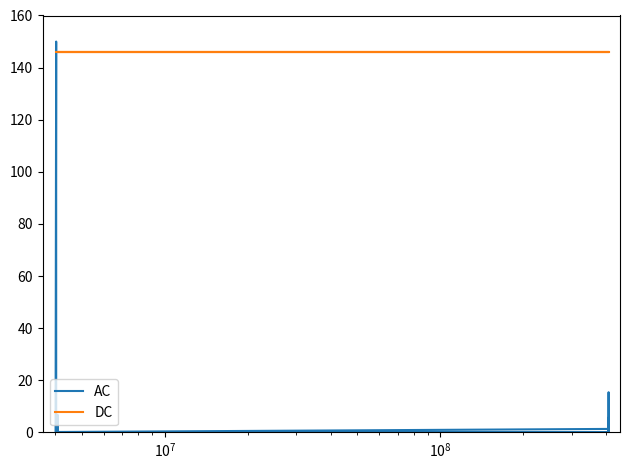

Which series has the widest spread of values?

AC